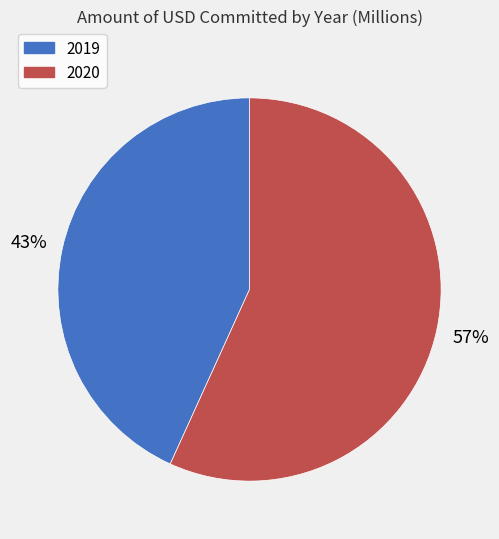

Does any single category account for the majority?

Yes